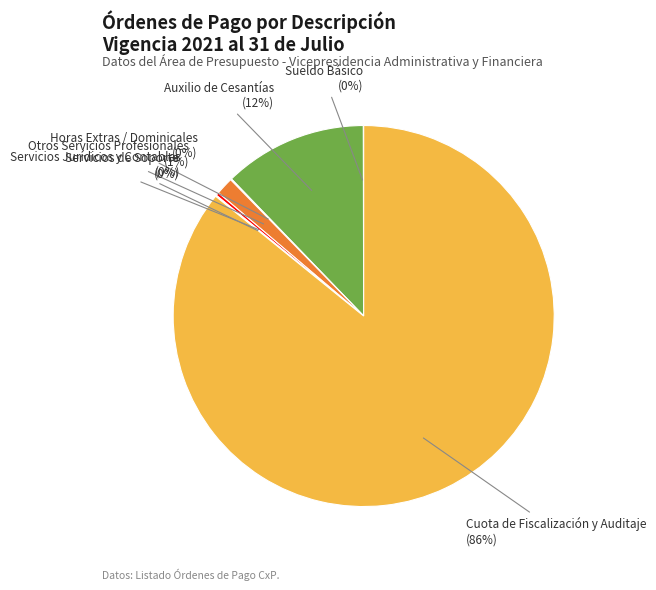

Does any single category account for the majority?

Yes